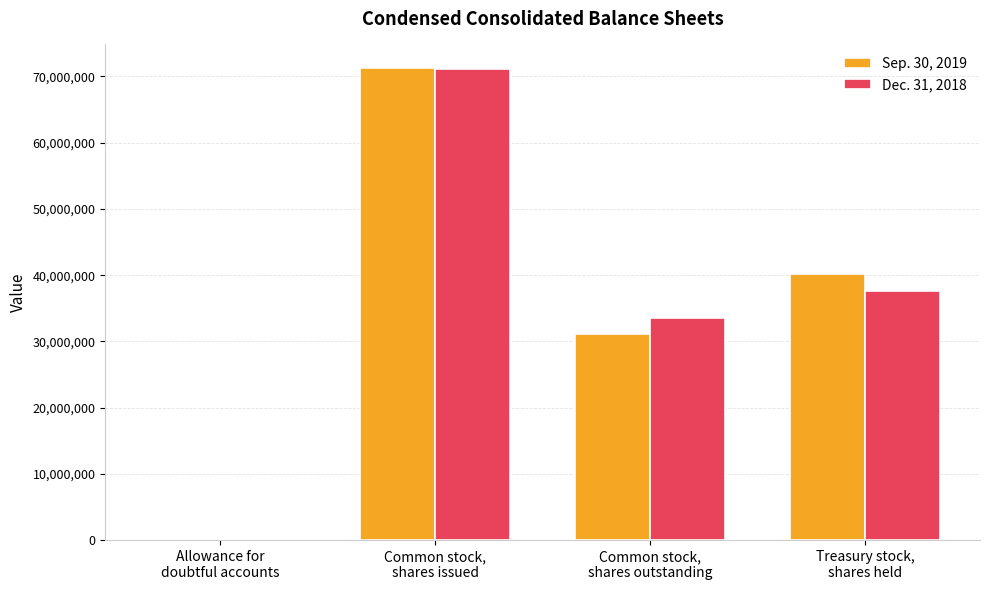

What is the greatest value displayed?

71267000